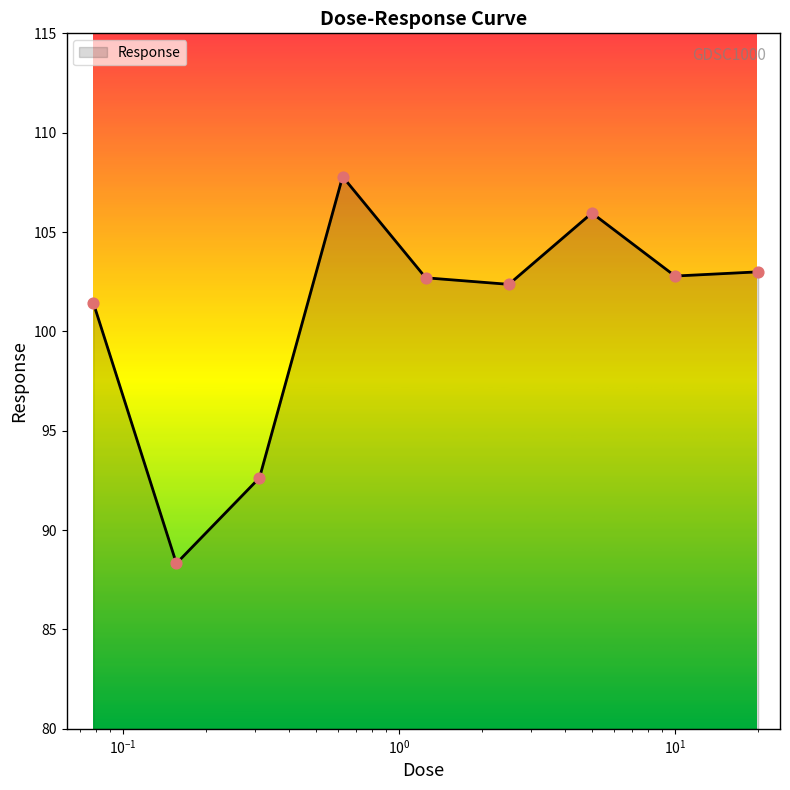

What is the smallest value displayed?

88.3